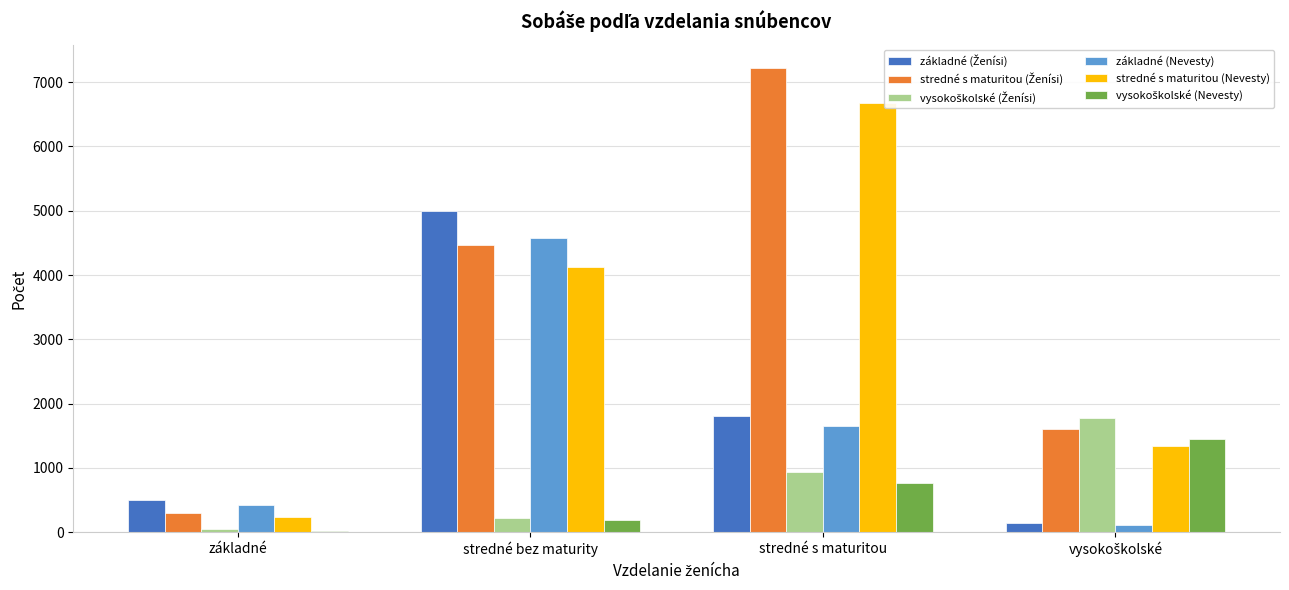

At which label is stredné s maturitou (Nevesty) closest to 3462?

stredné bez maturity